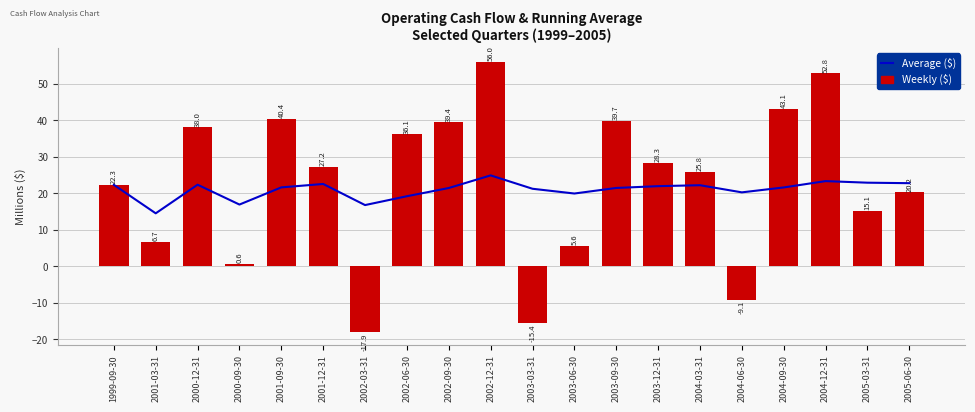

Which series has the largest total across all categories?

Weekly ($)